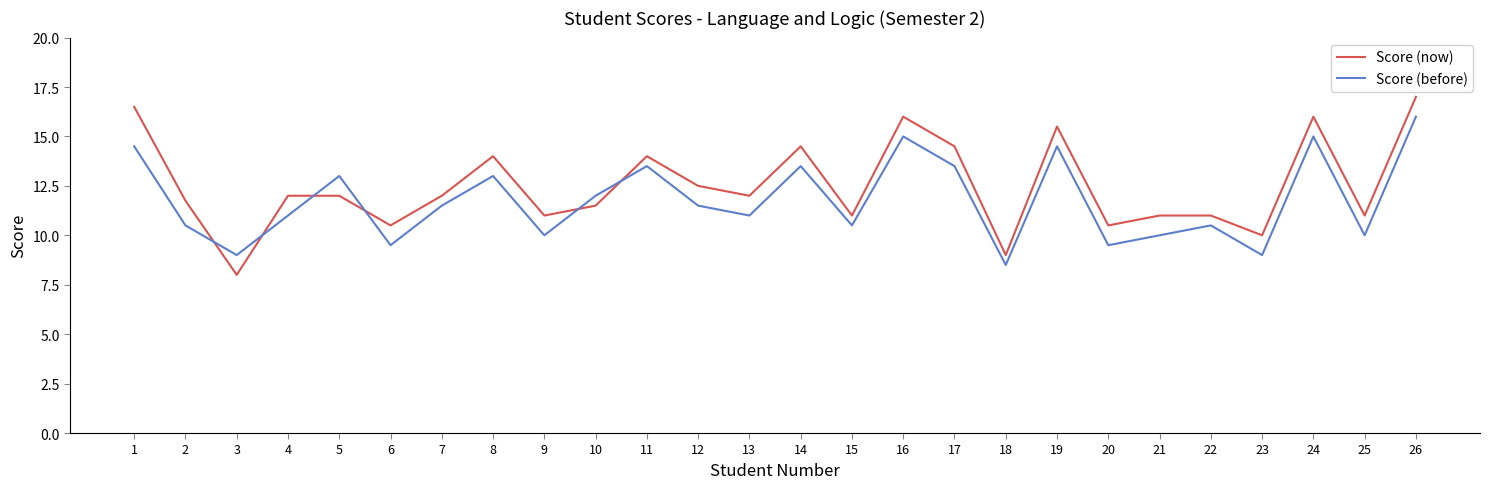

What is the average value of the Score (now) series?

12.5